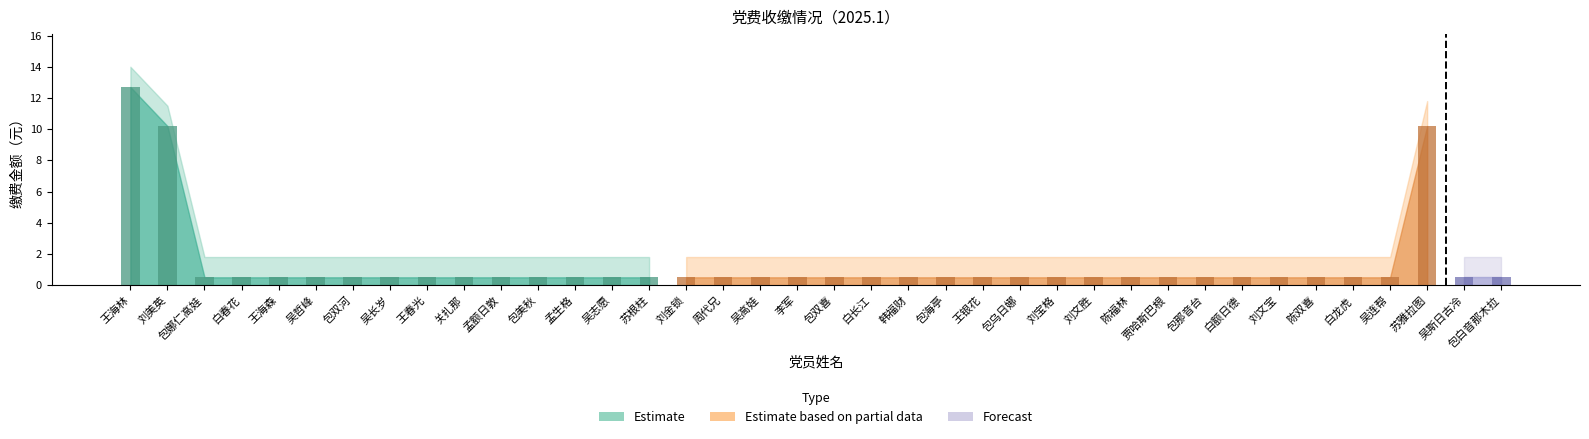

Reading left to right, extract all data points from this chart.

缴费金额: 王海林=12.7	刘美英=10.2	包娜仁高娃=0.5	白春花=0.5	王海森=0.5	吴哲峰=0.5	包双河=0.5	吴长岁=0.5	王春光=0.5	关扎那=0.5	孟额日敦=0.5	包美秋=0.5	孟生格=0.5	吴志愿=0.5	苏根柱=0.5	刘金锁=0.5	周代兄=0.5	吴高娃=0.5	李军=0.5	包双喜=0.5	白长江=0.5	韩福财=0.5	包海亭=0.5	王银花=0.5	包乌日娜=0.5	刘宝格=0.5	刘文胜=0.5	陈福林=0.5	贾哈斯巴根=0.5	包那音台=0.5	白额日德=0.5	刘文宝=0.5	陈双喜=0.5	白龙虎=0.5	吴连帮=0.5	苏雅拉图=10.2	吴斯日古冷=0.5	包白音那木拉=0.5
upper: 王海林=14.0	刘美英=11.5	包娜仁高娃=1.8	白春花=1.8	王海森=1.8	吴哲峰=1.8	包双河=1.8	吴长岁=1.8	王春光=1.8	关扎那=1.8	孟额日敦=1.8	包美秋=1.8	孟生格=1.8	吴志愿=1.8	苏根柱=1.8	刘金锁=1.8	周代兄=1.8	吴高娃=1.8	李军=1.8	包双喜=1.8	白长江=1.8	韩福财=1.8	包海亭=1.8	王银花=1.8	包乌日娜=1.8	刘宝格=1.8	刘文胜=1.8	陈福林=1.8	贾哈斯巴根=1.8	包那音台=1.8	白额日德=1.8	刘文宝=1.8	陈双喜=1.8	白龙虎=1.8	吴连帮=1.8	苏雅拉图=11.8	吴斯日古冷=1.8	包白音那木拉=1.8